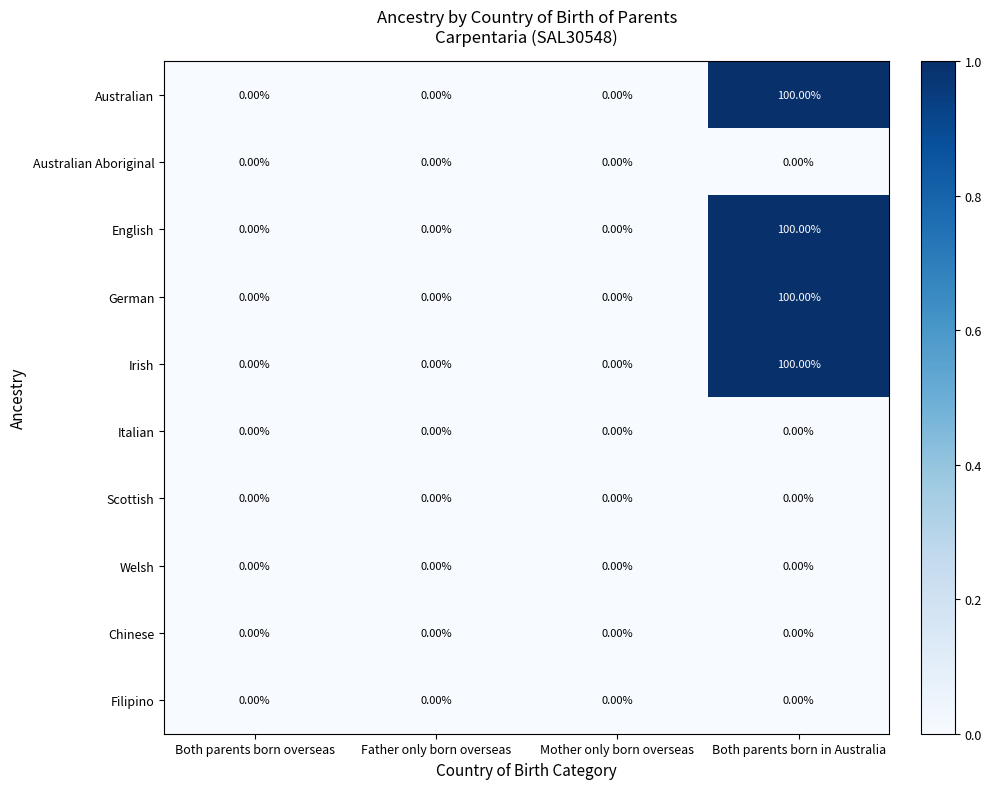

At which category is the sum across all series the highest?

Both parents born in Australia